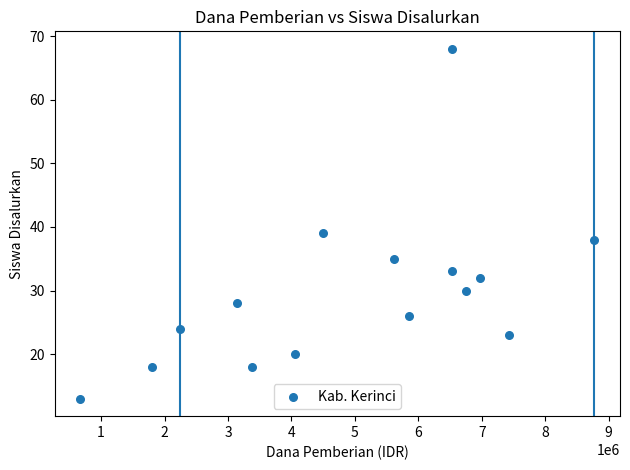

What is the range of Y values (max minus min)?

55